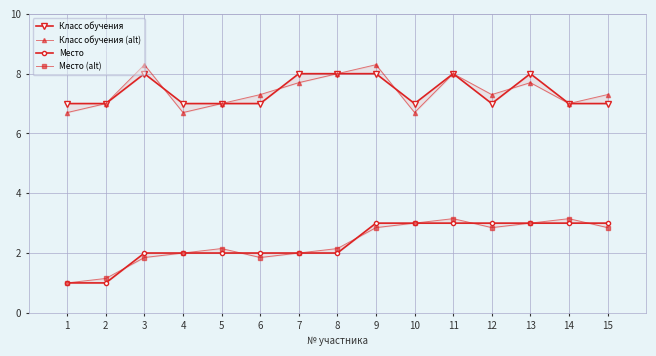

Which series changed the most between 5 and 13?

Класс обучения